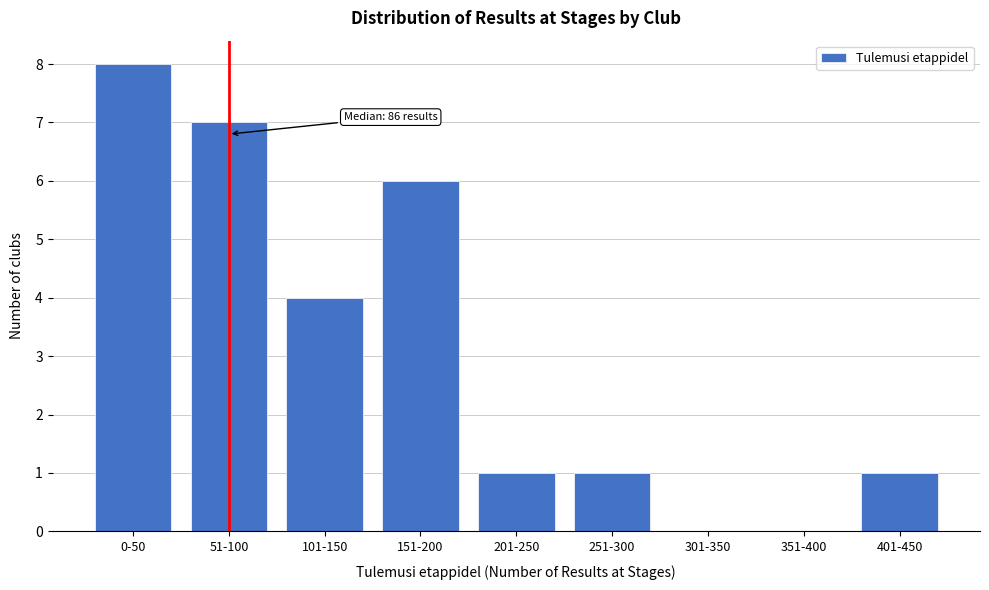

Reading left to right, what are all the values shown in this chart?

0-50=8	51-100=7	101-150=4	151-200=6	201-250=1	251-300=1	301-350=0	351-400=0	401-450=1